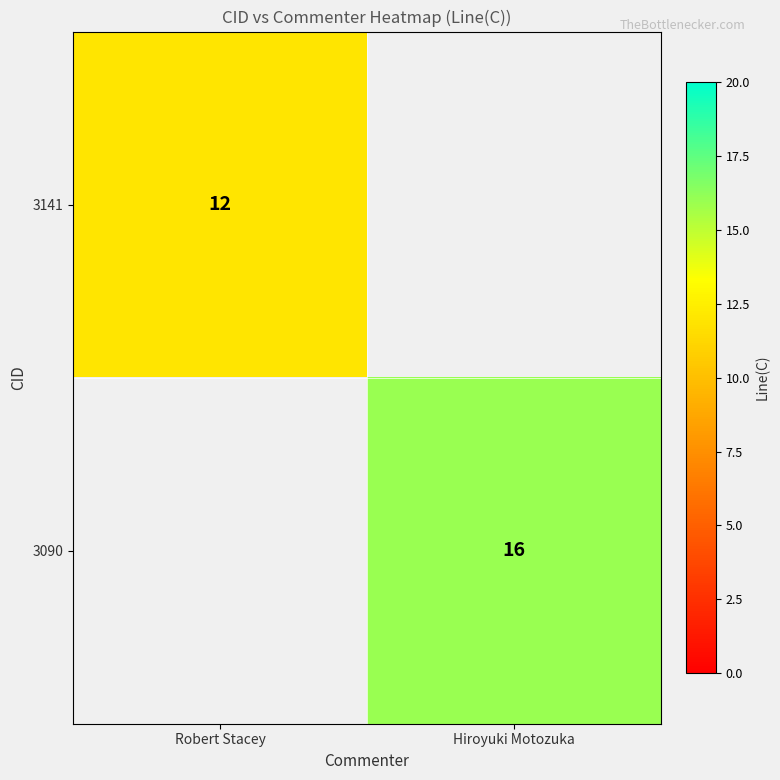

Is it true that 3141 equals 12 at Robert Stacey?

True